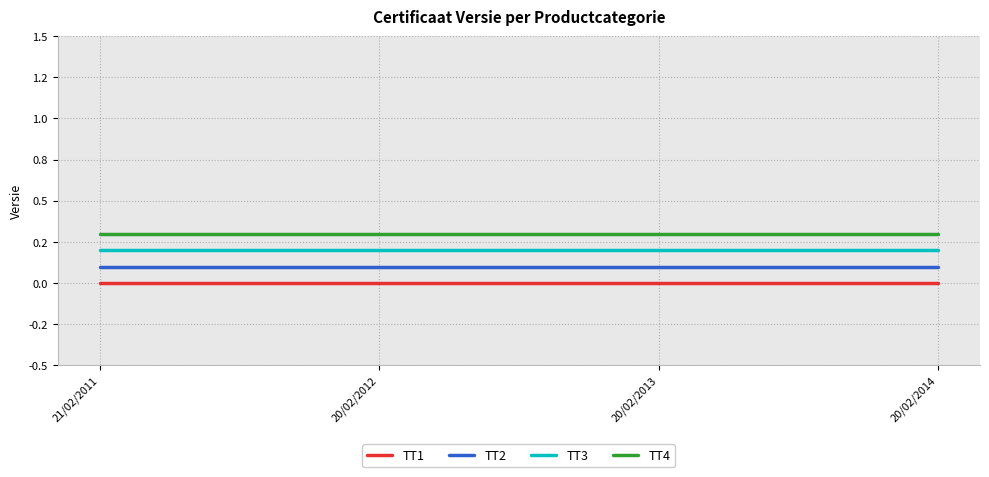

What is the approximate value of TT4 at 20/02/2013?

0.3